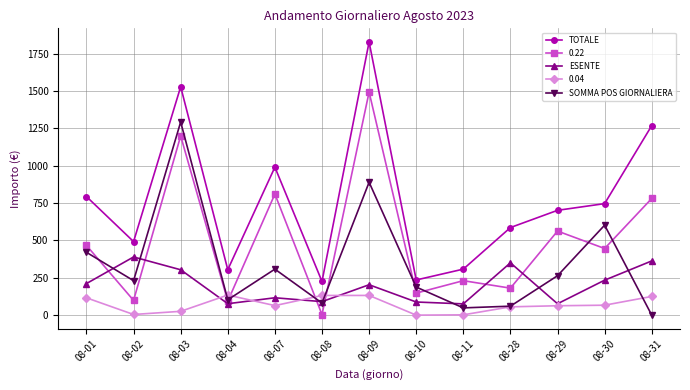

At which category does ESENTE reach its first local valley?

08-04